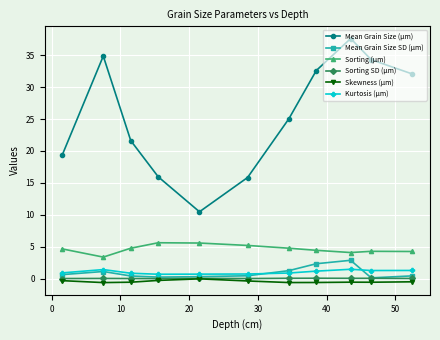

Which series has the largest total across all categories?

Mean Grain Size (µm)